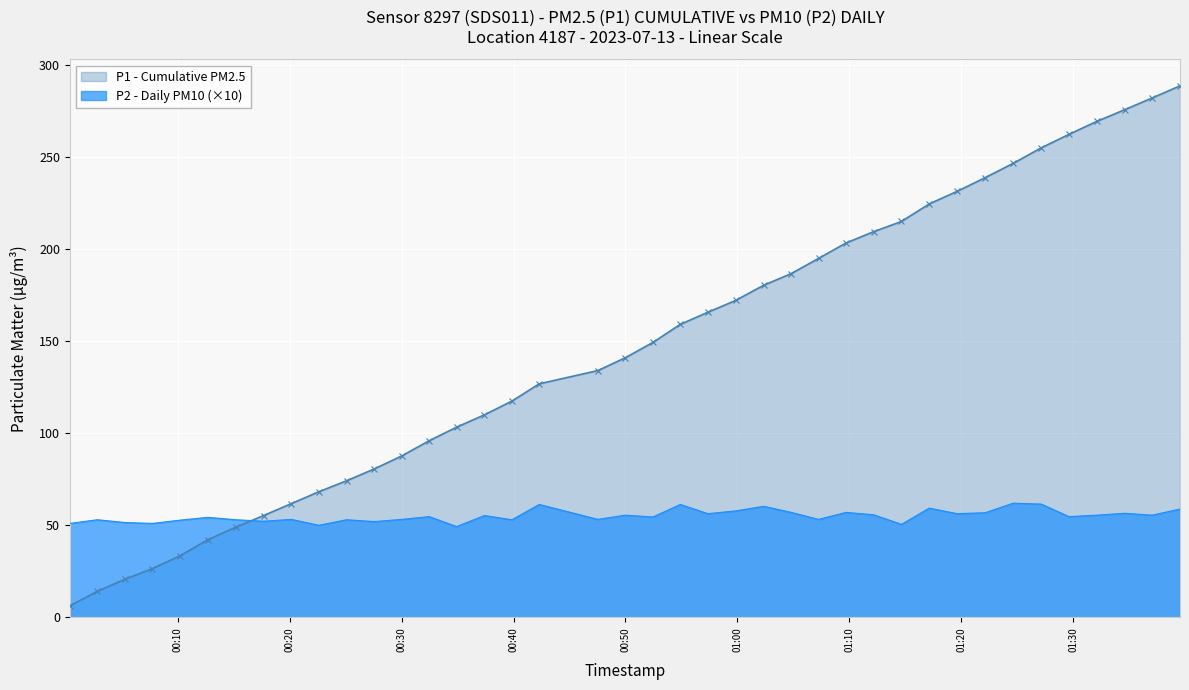

List the series in order of their peak value, lowest first.

P2 - Daily PM10 (×10), P1 - Cumulative PM2.5